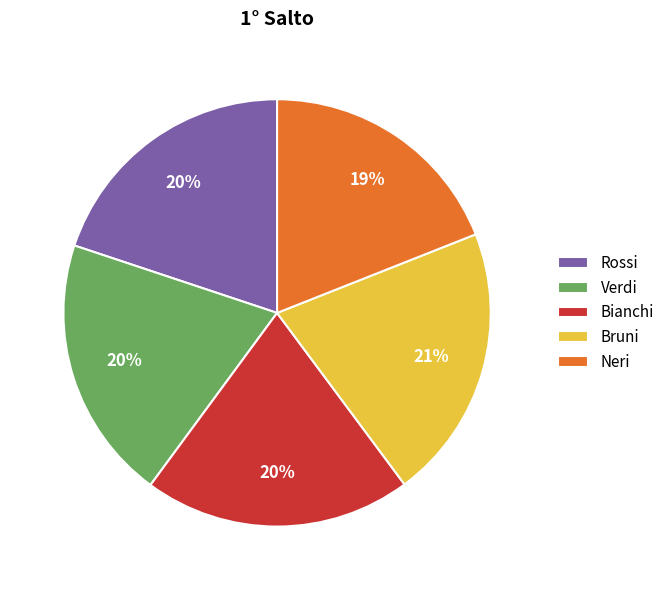

Which slice is the largest?

Bruni